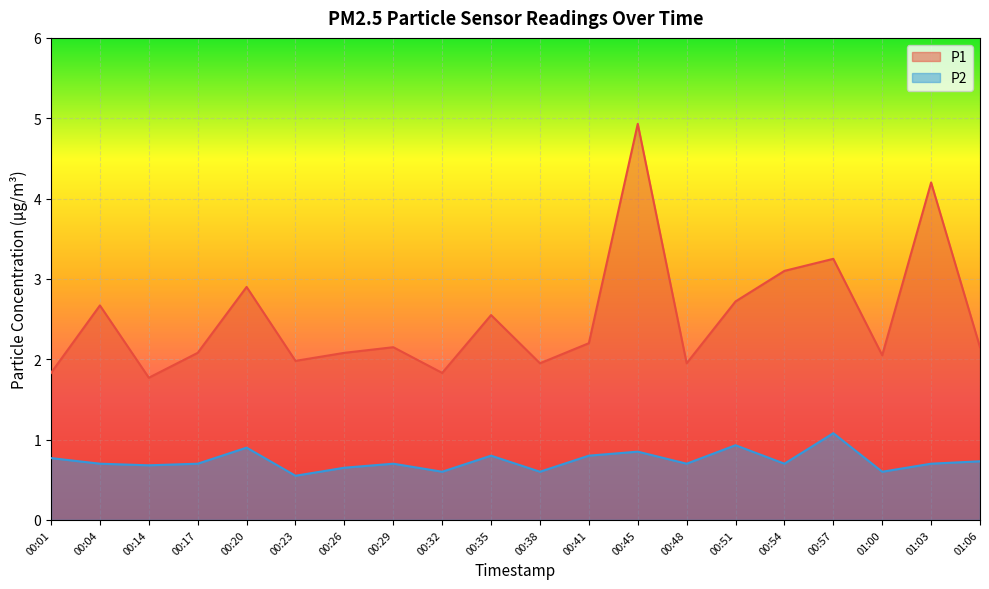

Does the chart display data point markers on the line(s)?

No